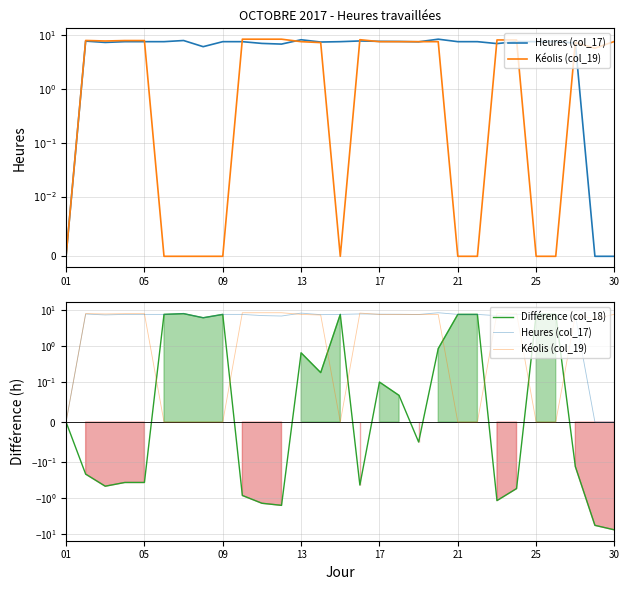

Which series has the widest spread of values?

Différence (col_18)